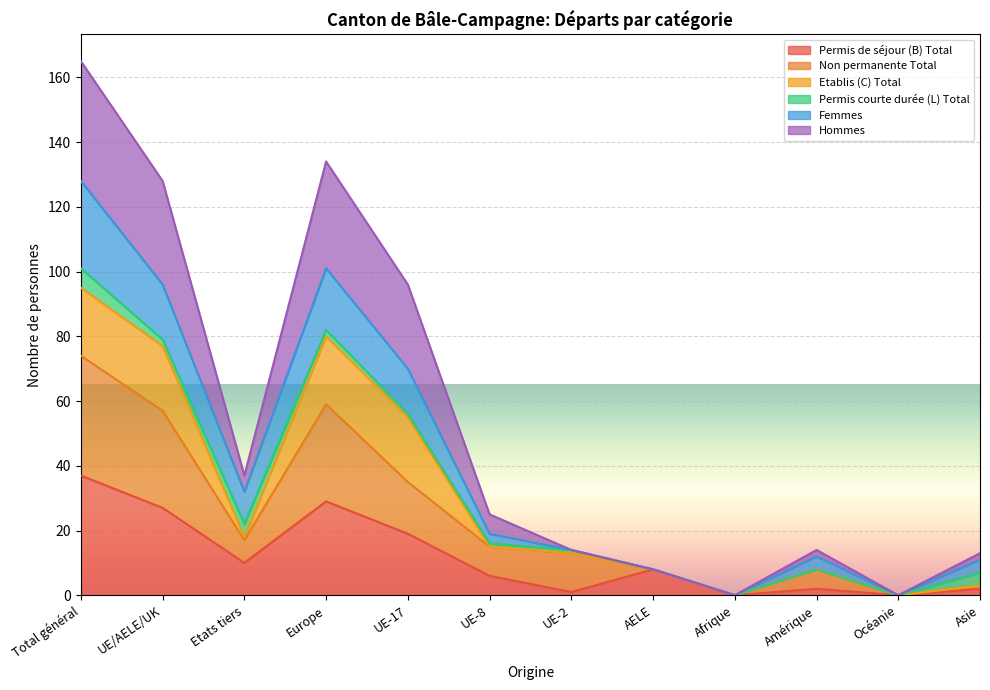

What is the difference between the maximum and second lowest values in the Hommes series?

165